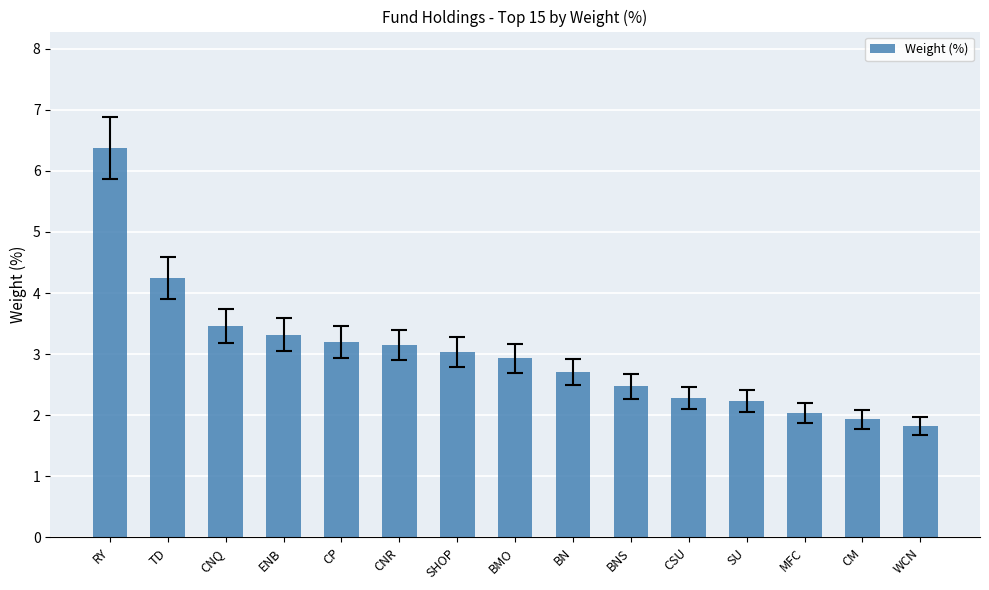

How many distinct data groups are displayed?

1